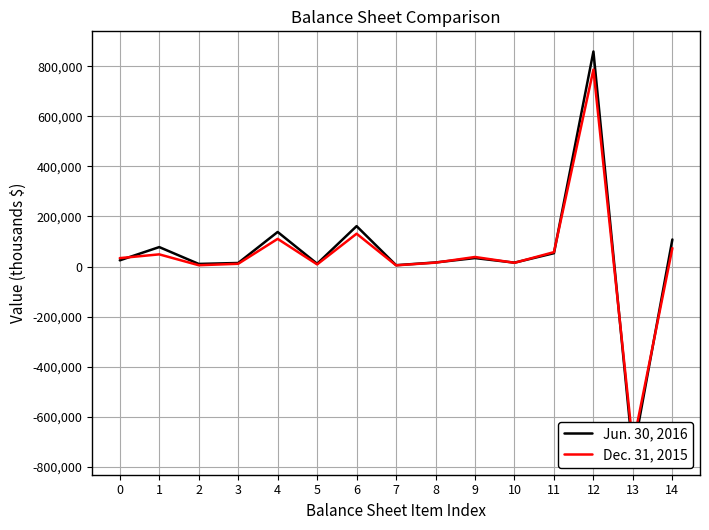

What is the value of the Dec. 31, 2015 point at the 8th from the left?

4749